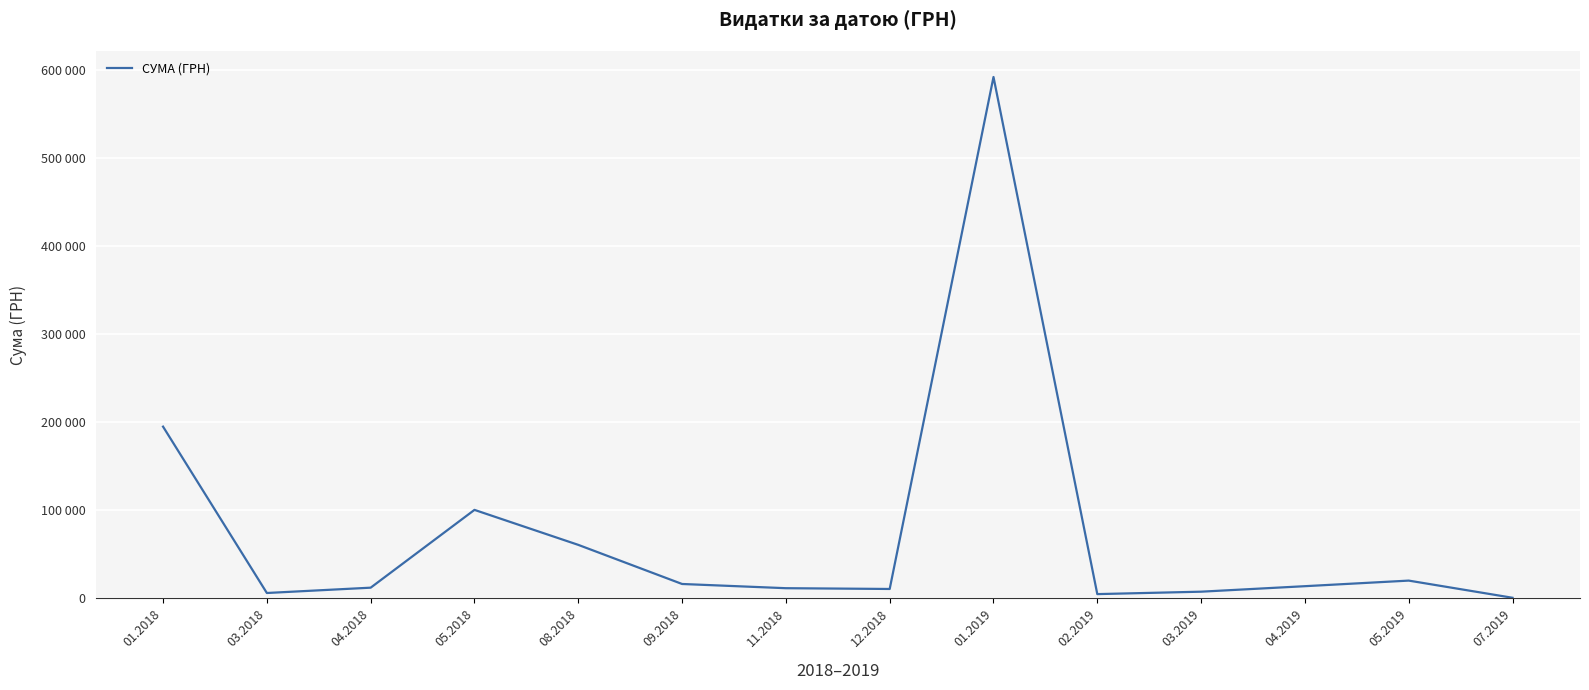

Reading left to right, what are all the values shown in this chart?

194985.6	5815.1	11866.0	100329.2	60545.4	16065.0	11272.5	10392.1	592556.2	4551.9	7303.6	13557.7	19907.5	385.1